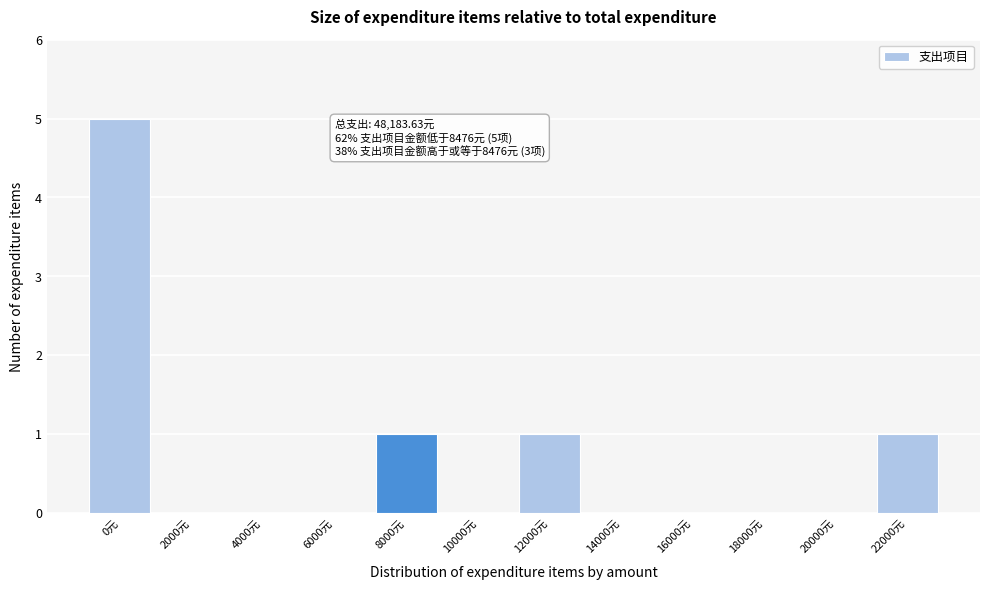

Reading left to right, list all the values displayed in this chart.

0元=5	2000元=0	4000元=0	6000元=0	8000元=1	10000元=0	12000元=1	14000元=0	16000元=0	18000元=0	20000元=0	22000元=1